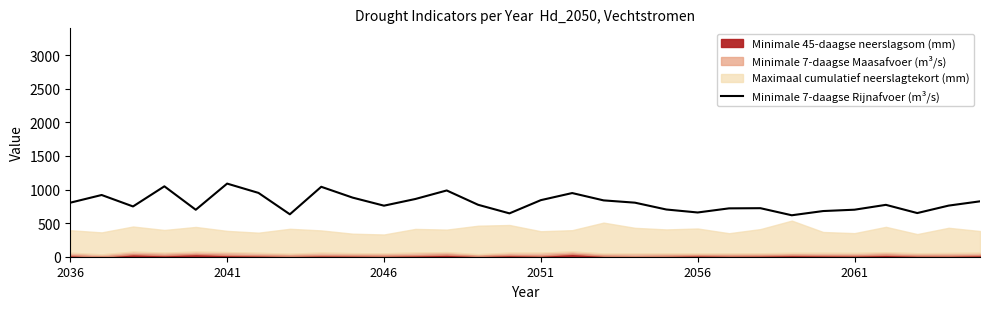

At which category does the chart reach its minimum across all series?

23